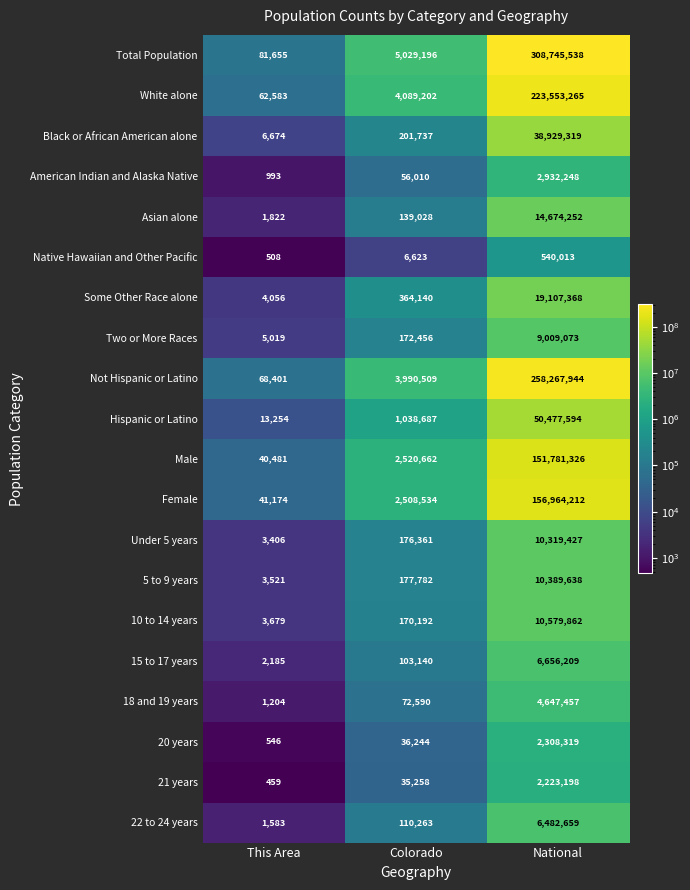

What is the difference between the 21 years values at This Area and Colorado?

34799